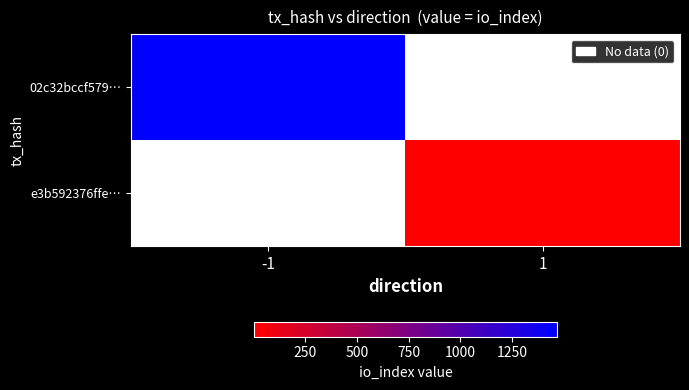

Which series has the largest total across all categories?

02c32bccf579…